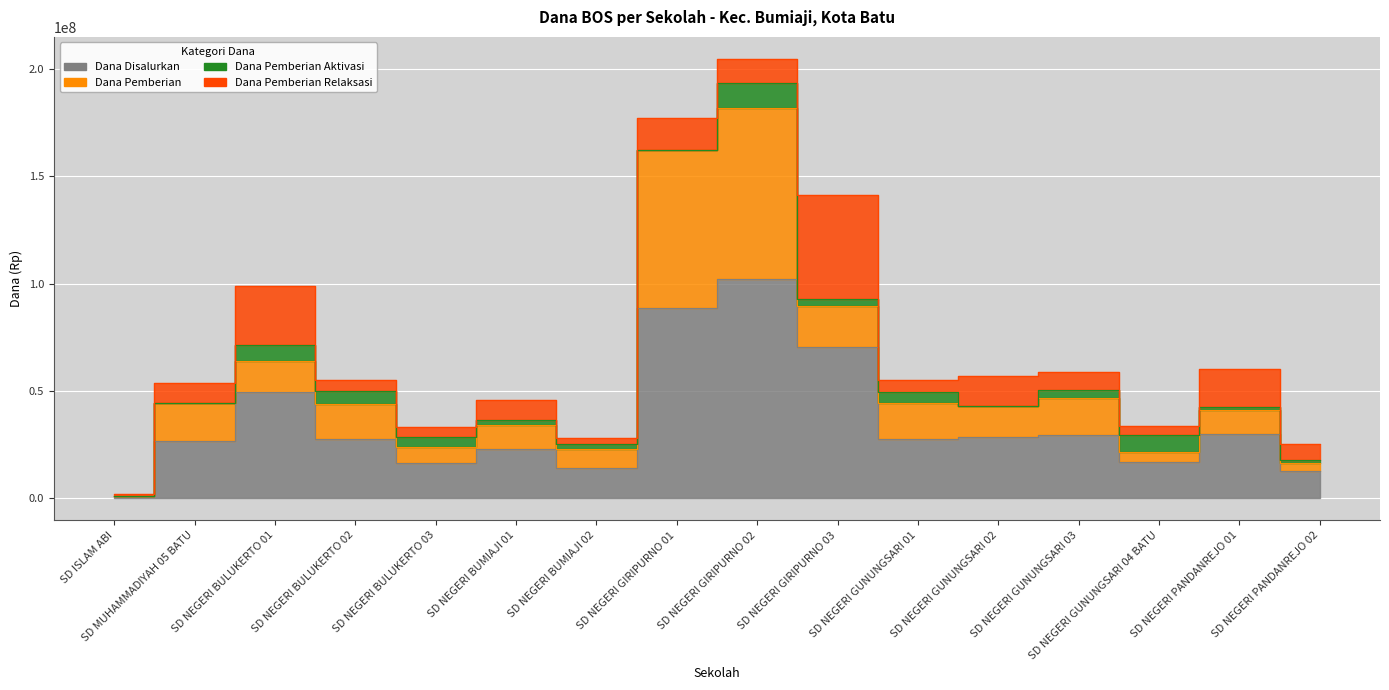

What is the sum of the Dana Disalurkan values at SD ISLAM ABI and SD NEGERI GUNUNGSARI 04 BATU?

17775000